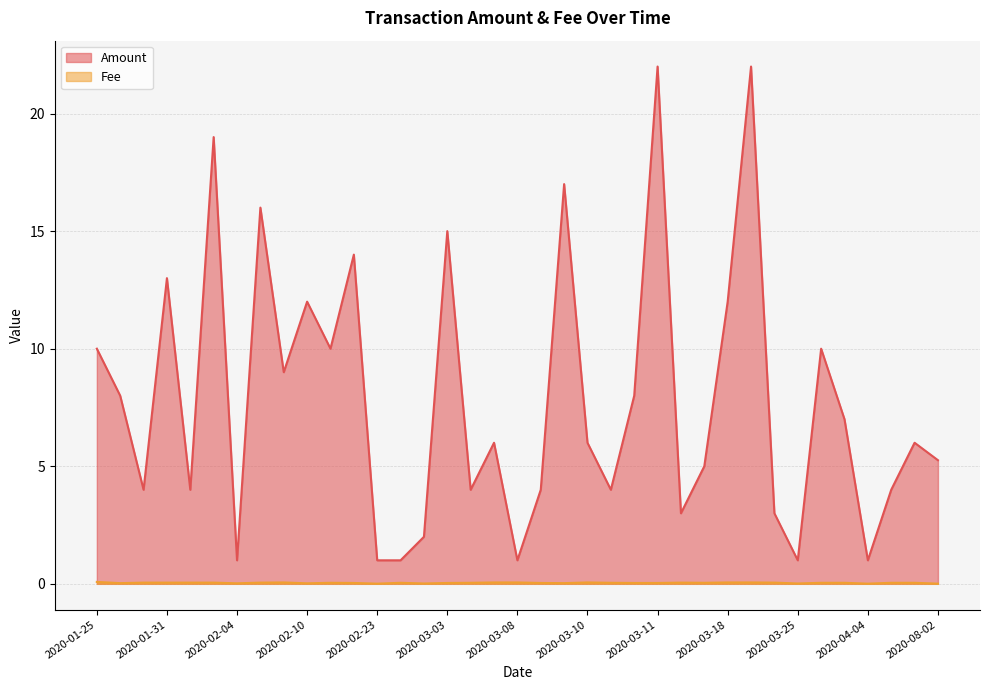

Which series has the widest spread of values?

Amount